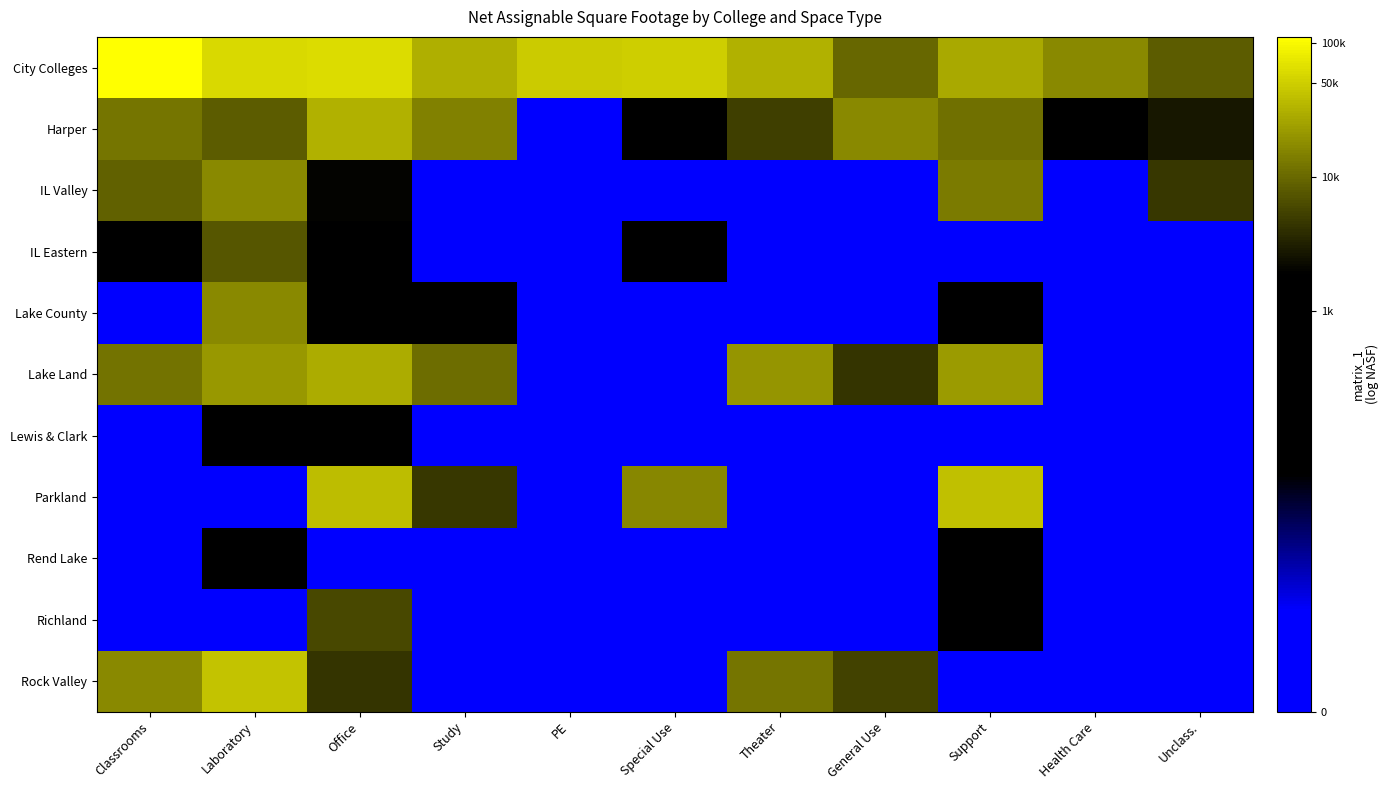

At which category does the chart reach its peak across all series?

Classrooms